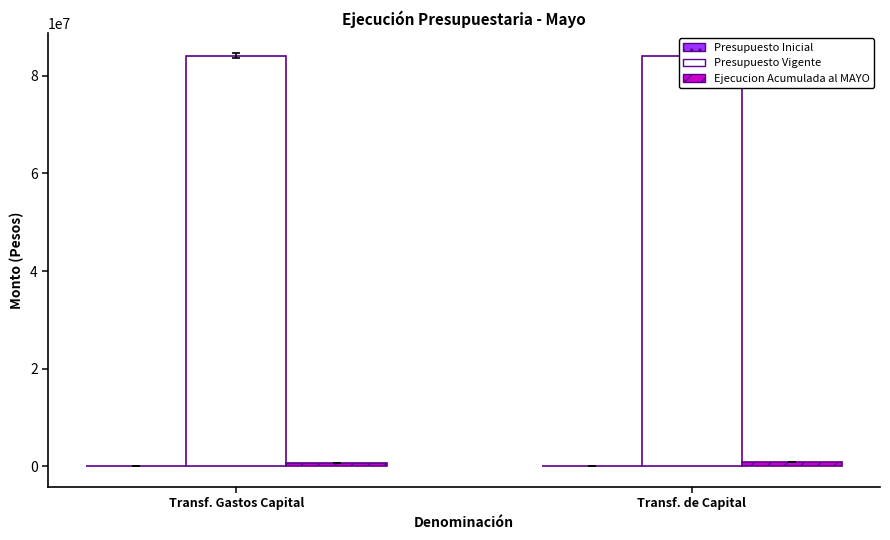

What are all the series names shown in the legend?

Presupuesto Inicial, Presupuesto Vigente, Ejecucion Acumulada al MAYO